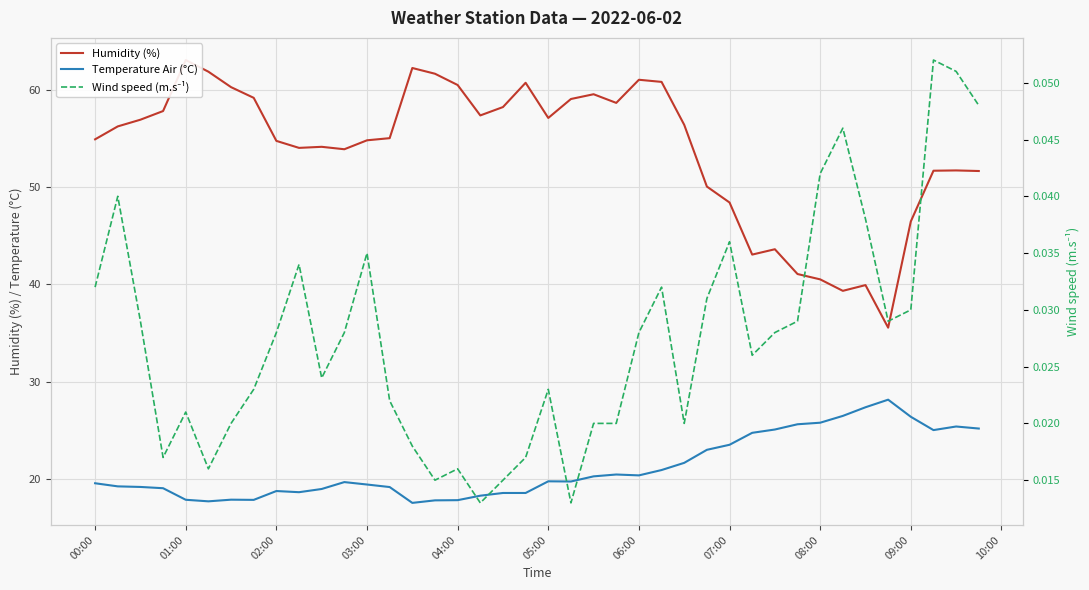

Rank the series by their maximum value, from lowest to highest.

Wind speed (m.s⁻¹), Temperature Air (°C), Humidity (%)